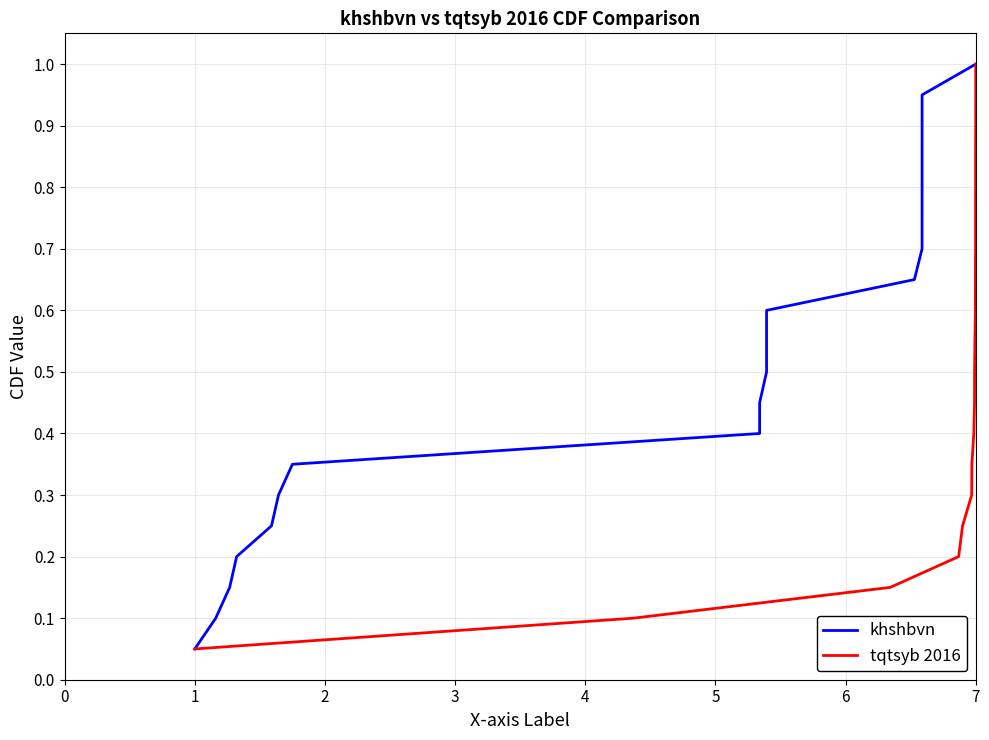

What is the value of the khshbvn point at the 18th from the left?

0.9